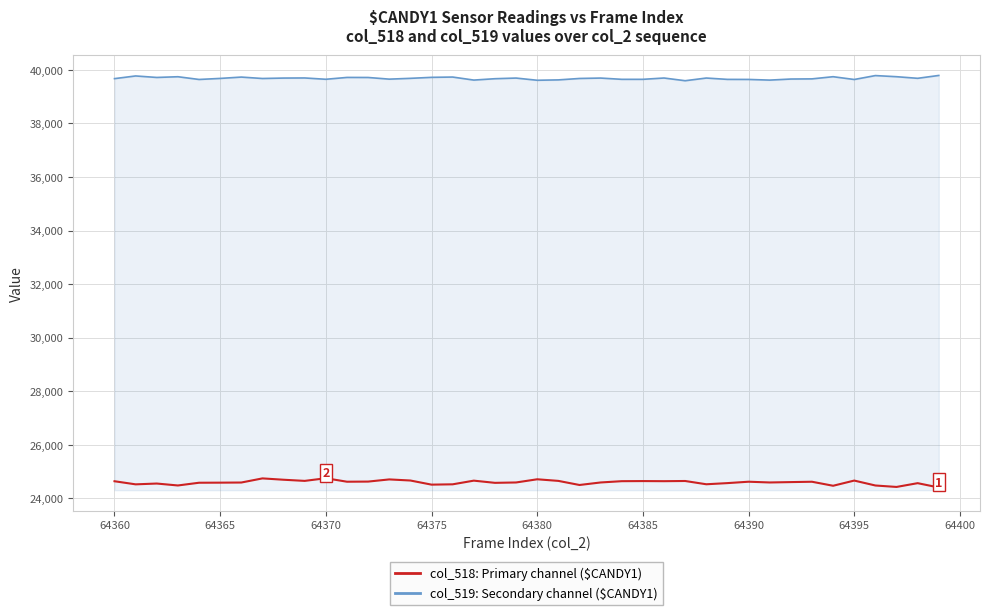

What is the minimum value shown in the chart?

24404